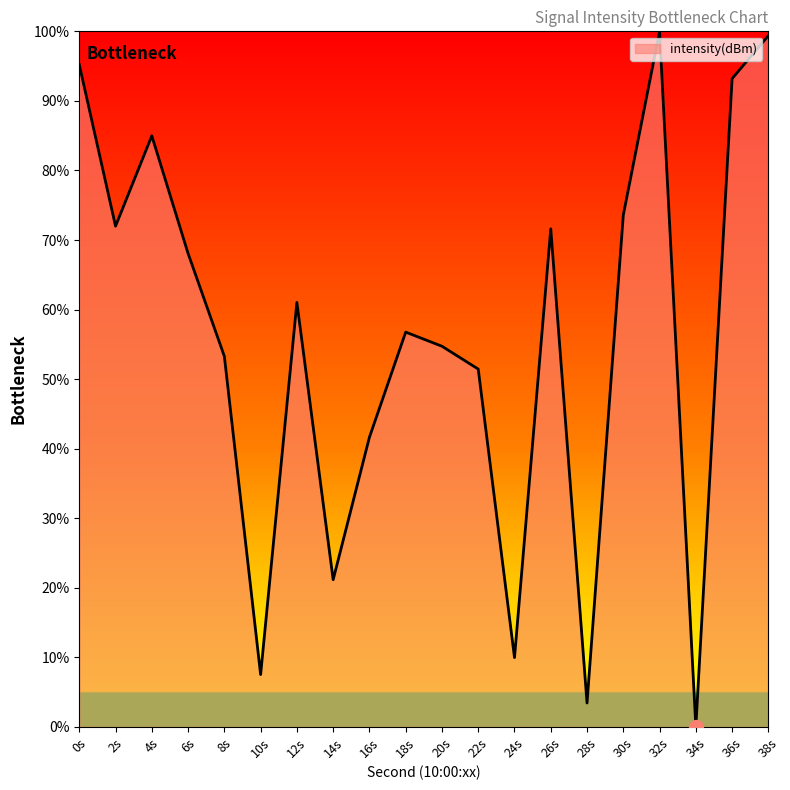

Which has a higher value, 10s or 4s?

4s